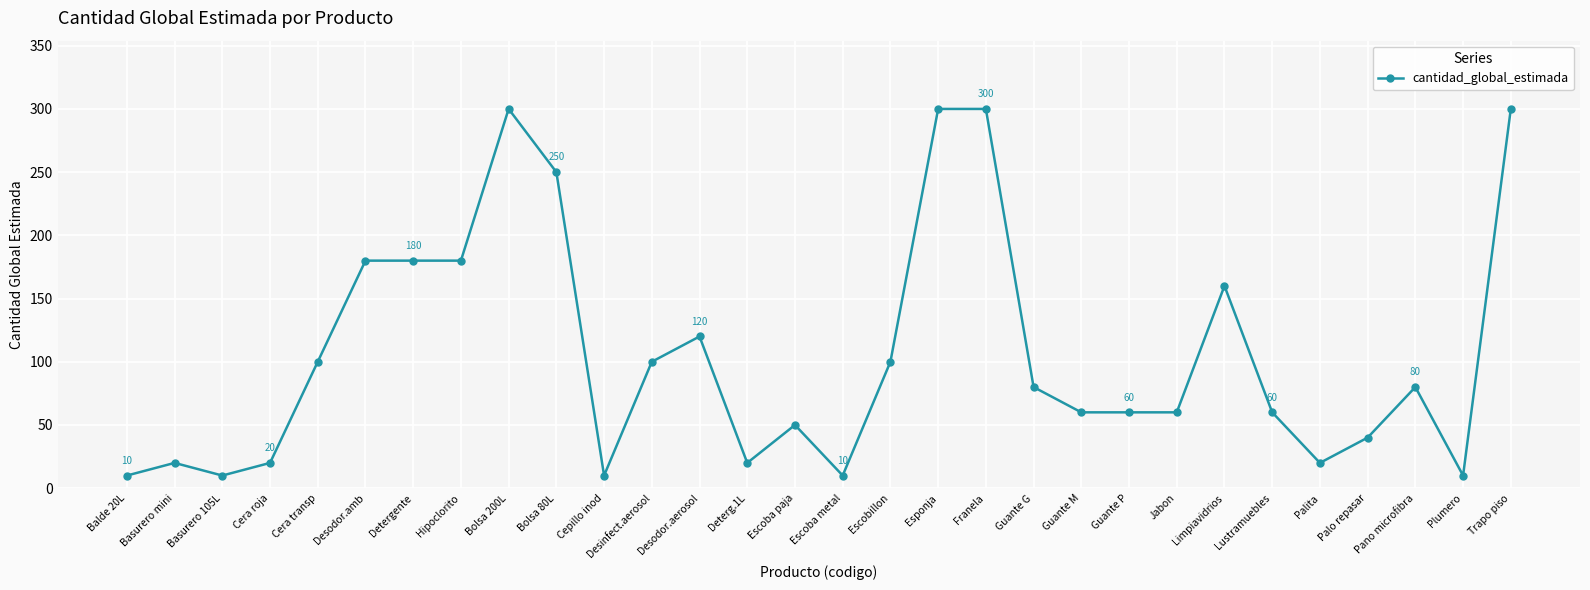

At which category does the data reach its first local valley?

Basurero 105L